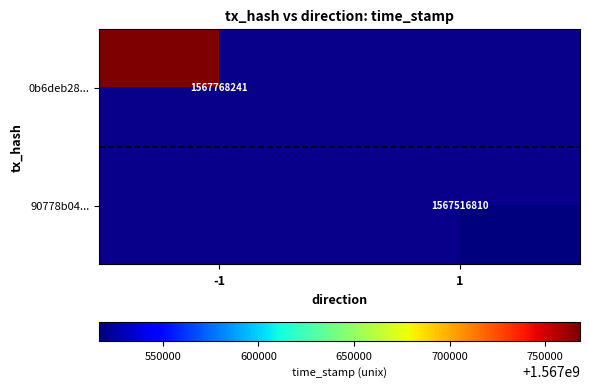

The 0b6deb28... series shows 913383653 at -1. True or false?

False